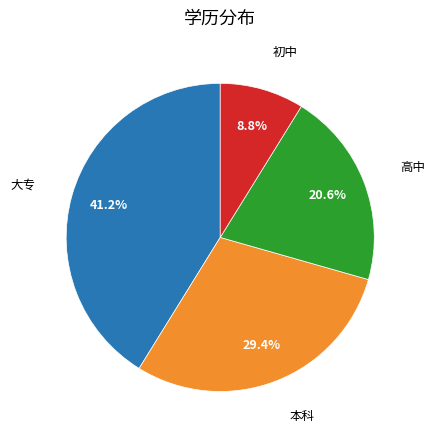

Does any single category account for the majority?

No